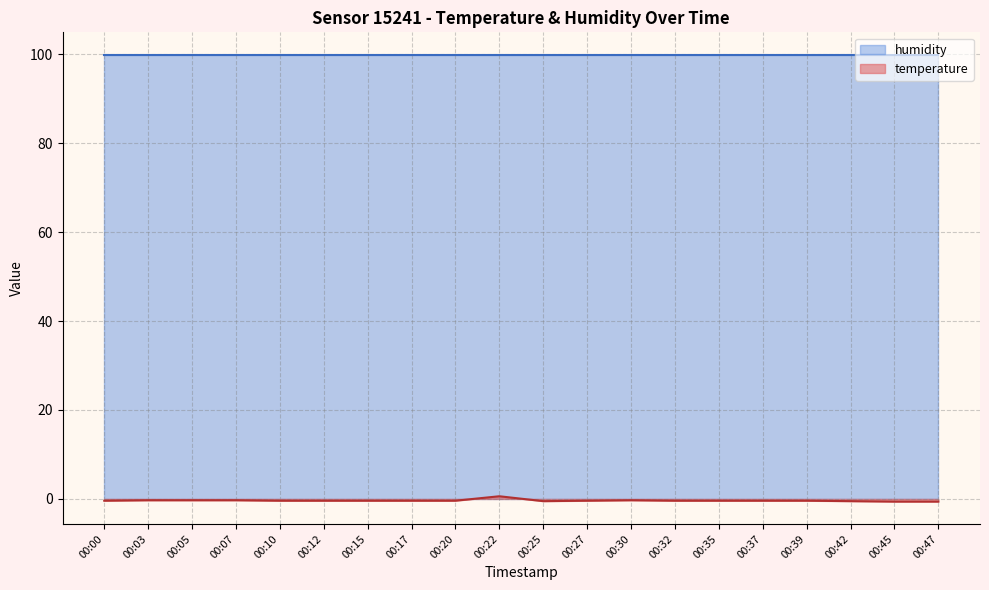

What is the sum of the values at 00:00 and 00:10?

-0.8